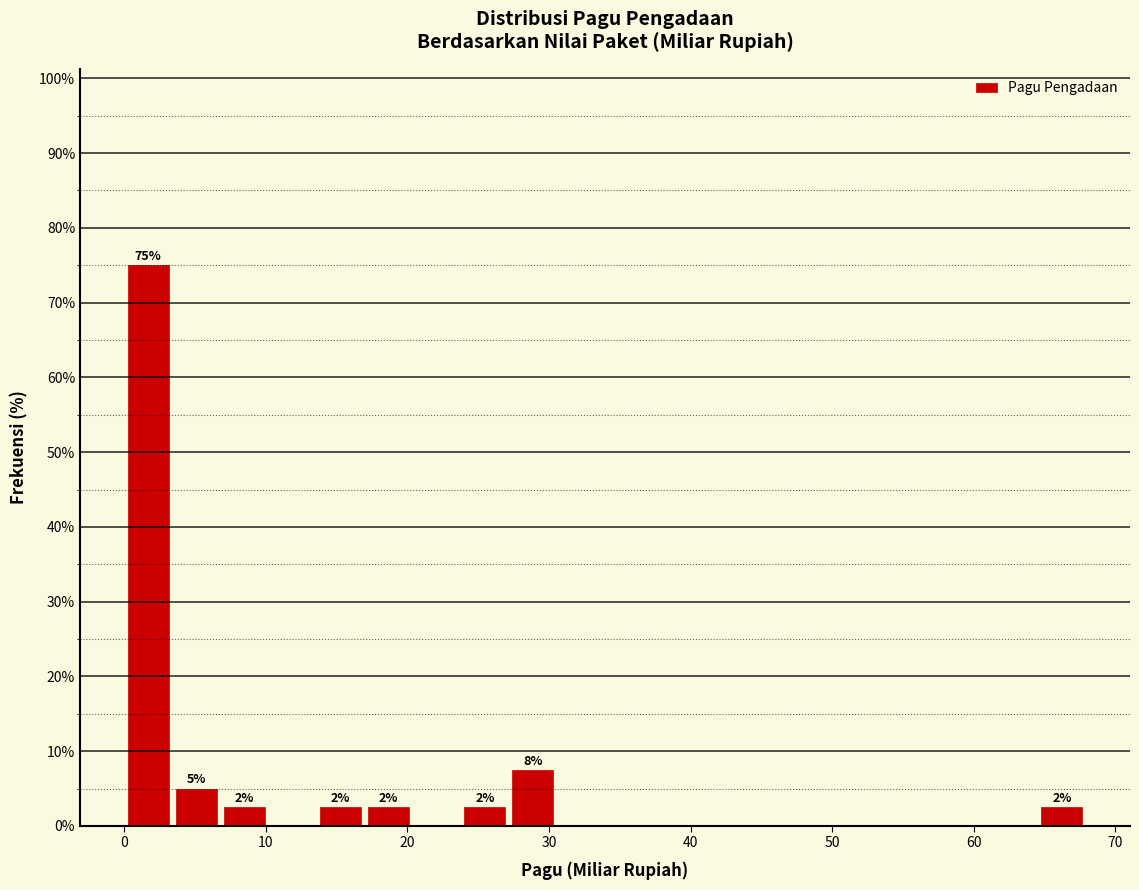

Read against the x-axis, roughly where is the centre of the tallest bar?

2